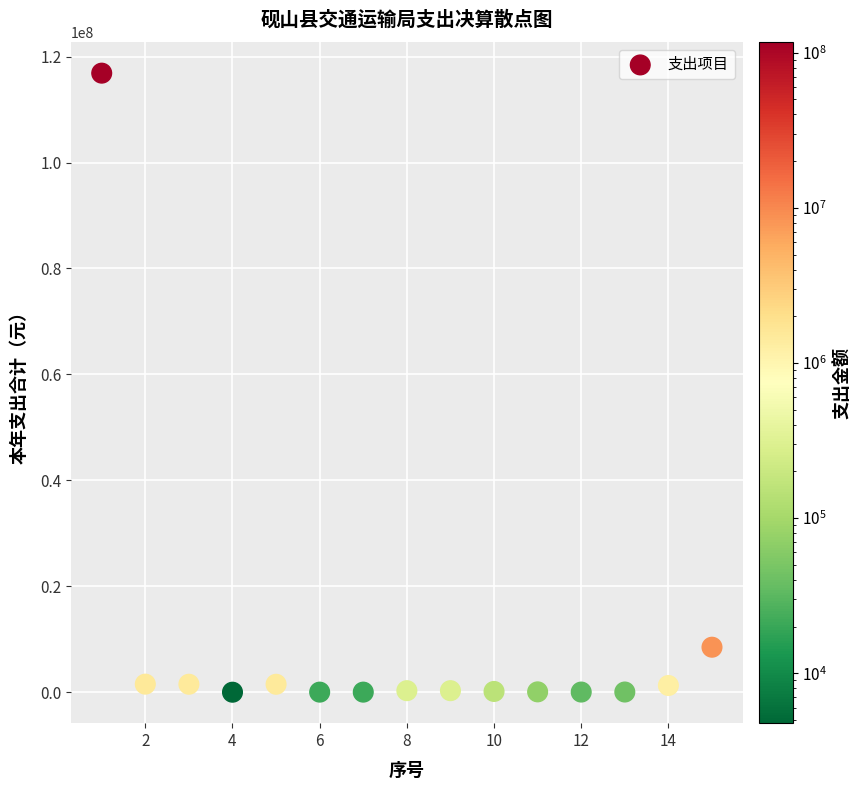

What is the range of X values (max minus min)?

14.0